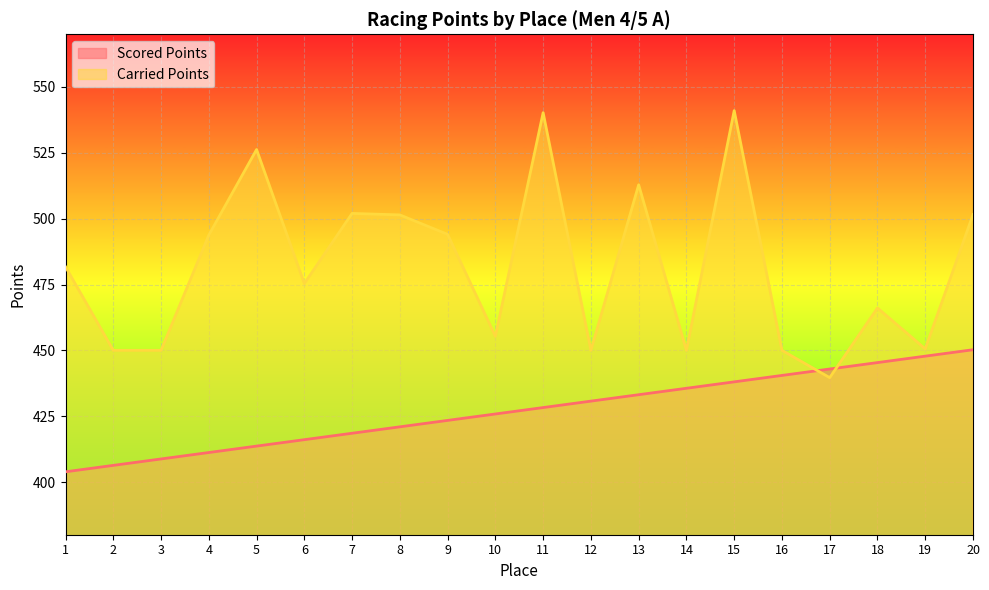

List the series in order of their peak value, highest first.

Carried Points, Scored Points